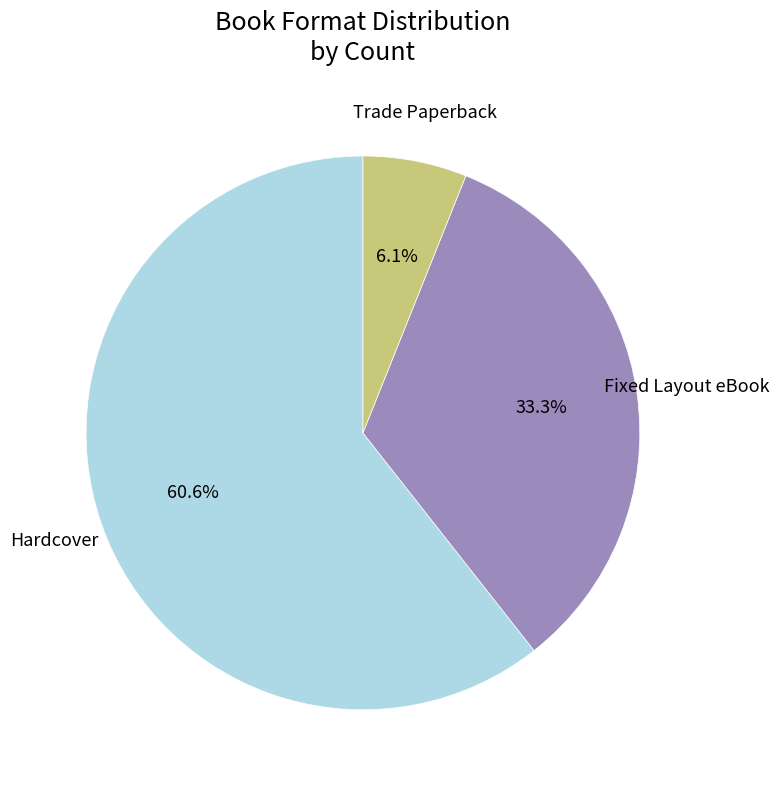

Which has a higher value, Hardcover or Trade Paperback?

Hardcover